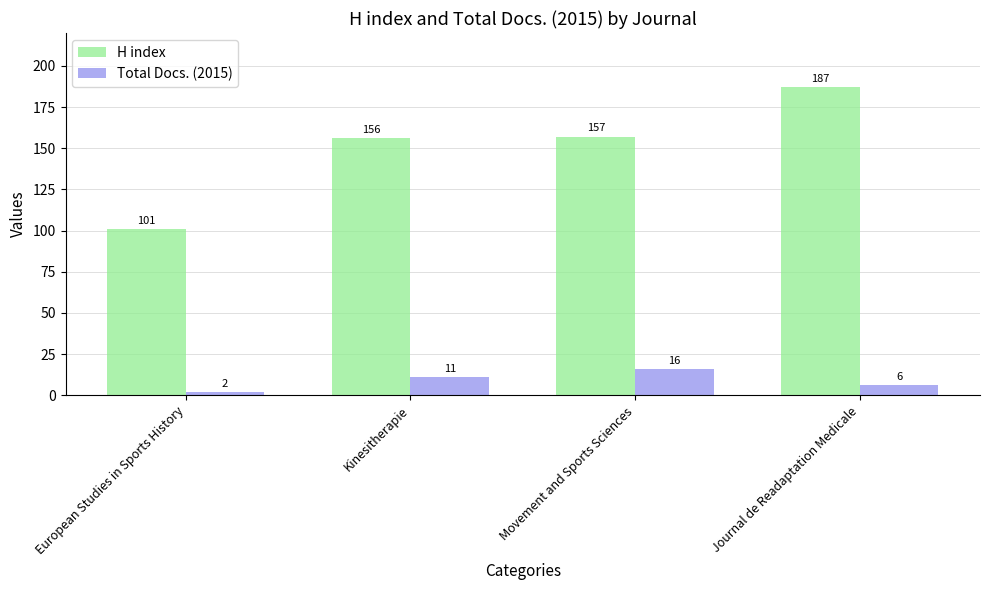

Count the number of data series in this chart.

2